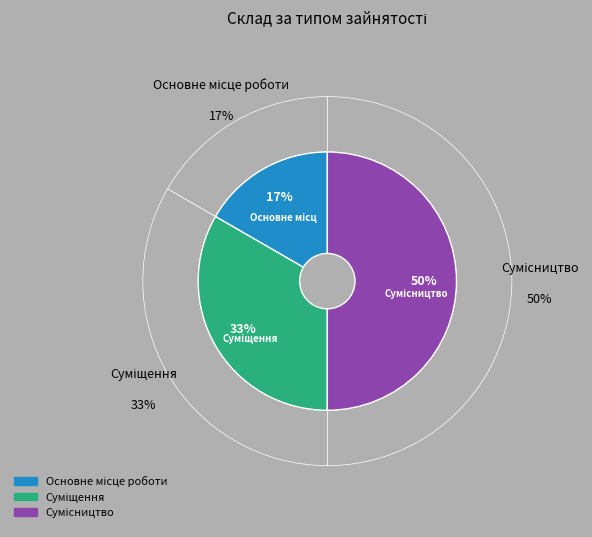

Rank the categories by value from highest to lowest.

Сумісництво, Суміщення, Основне місце роботи